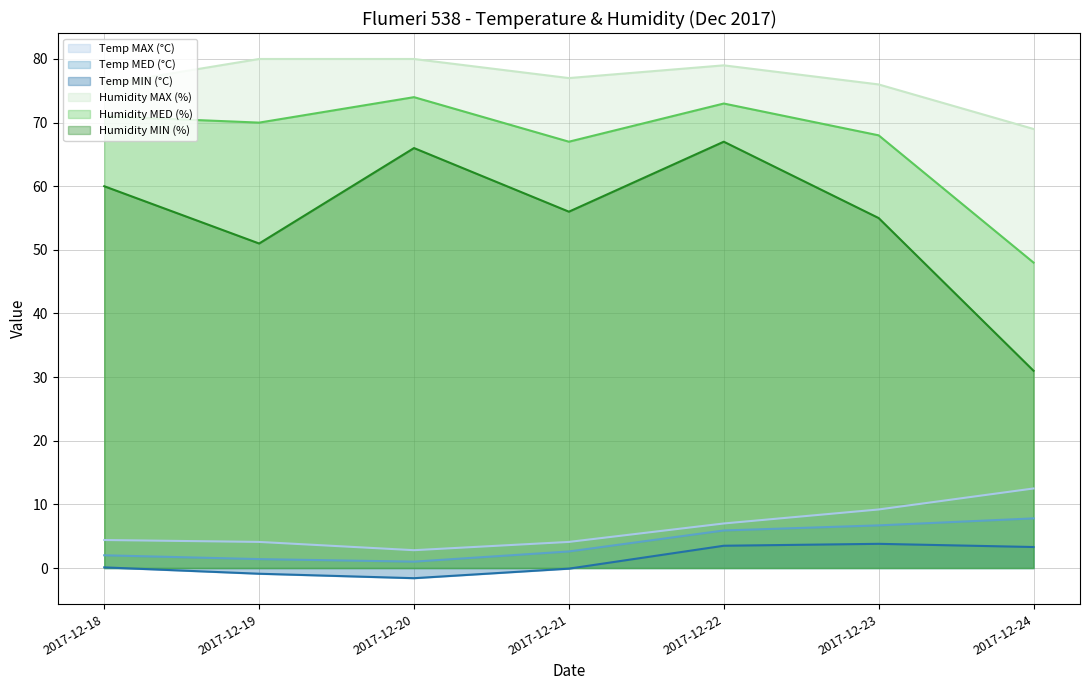

How many values in the Temp MIN (°C) series are below 0?

3